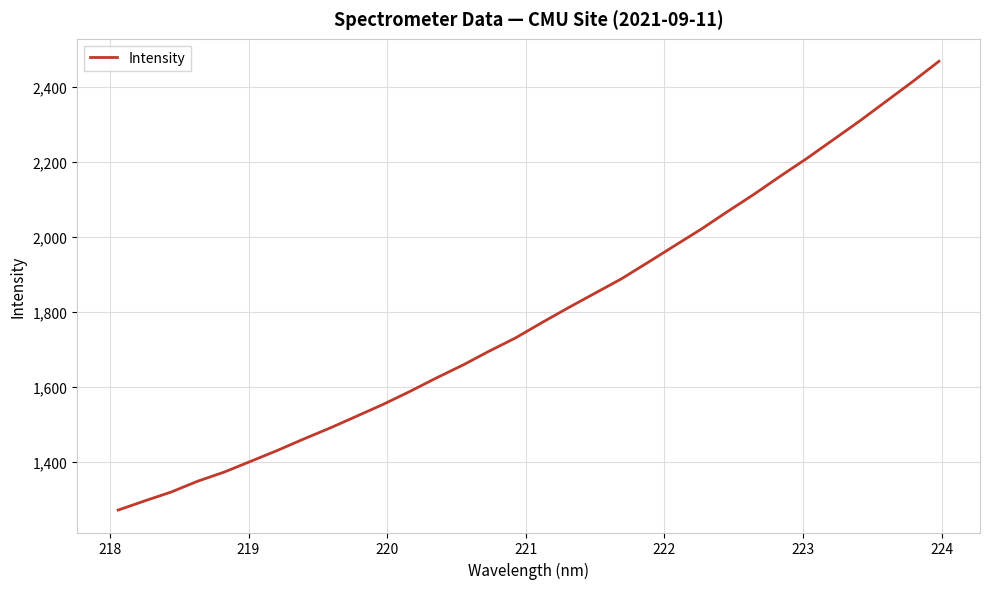

What is the greatest value displayed?

2469.1